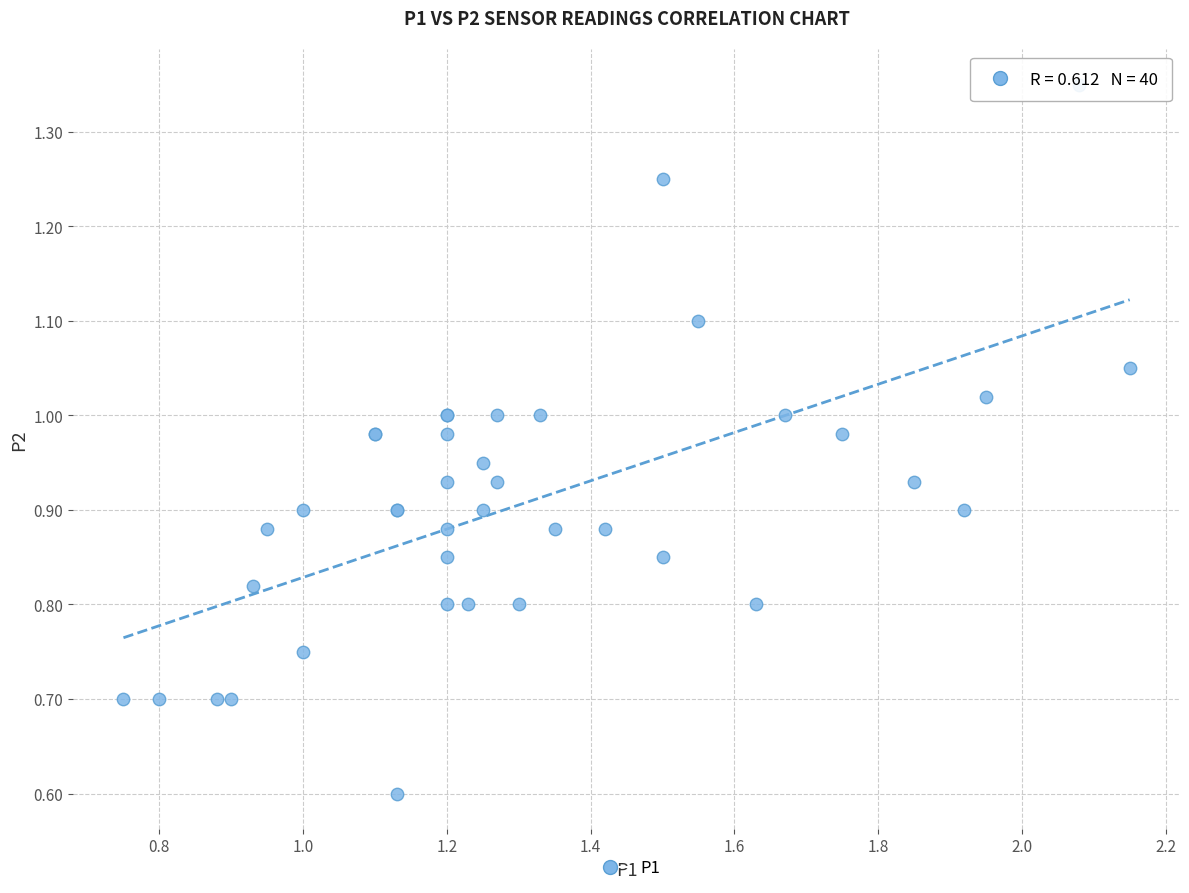

What Y value in the scatter plot is closest to 0?

0.6